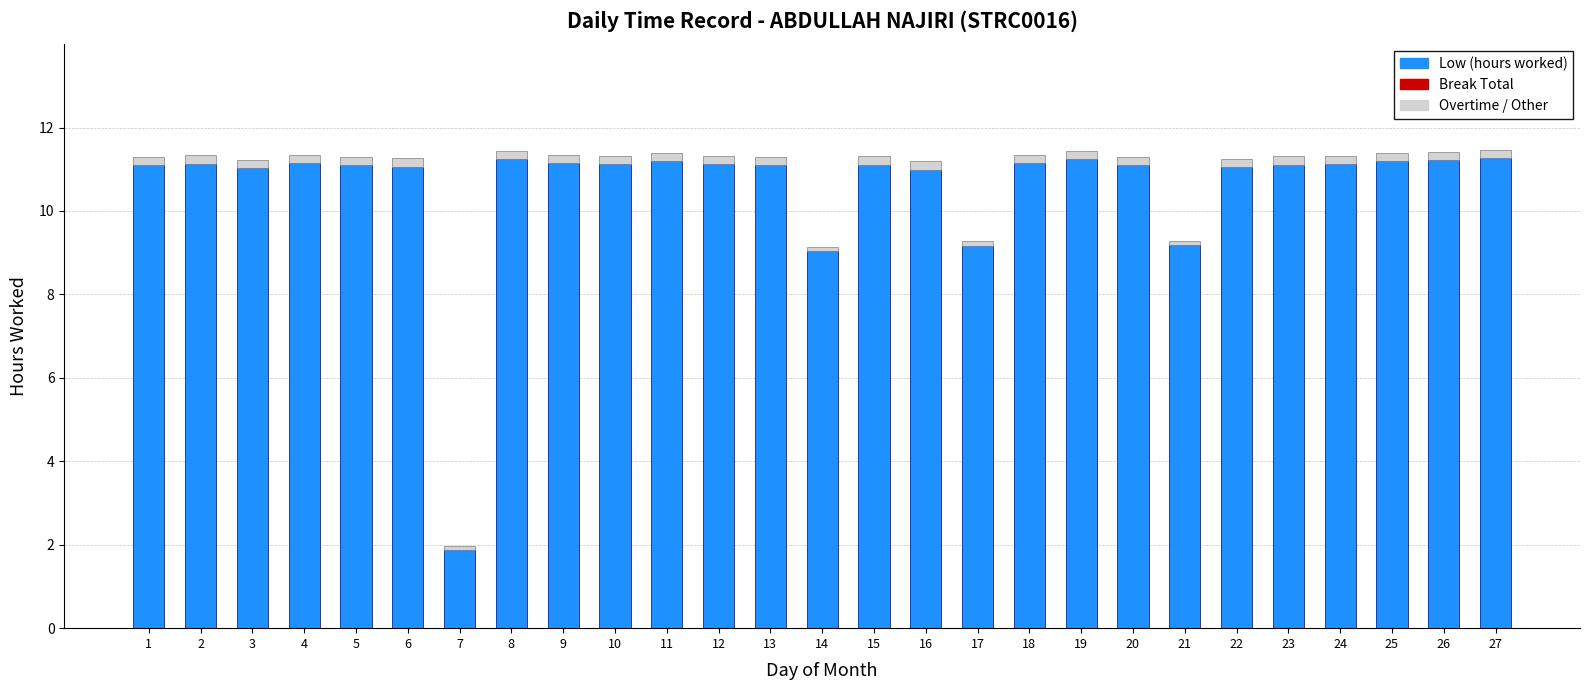

Is it true that Low (hours worked) equals 16.4 at 12?

False